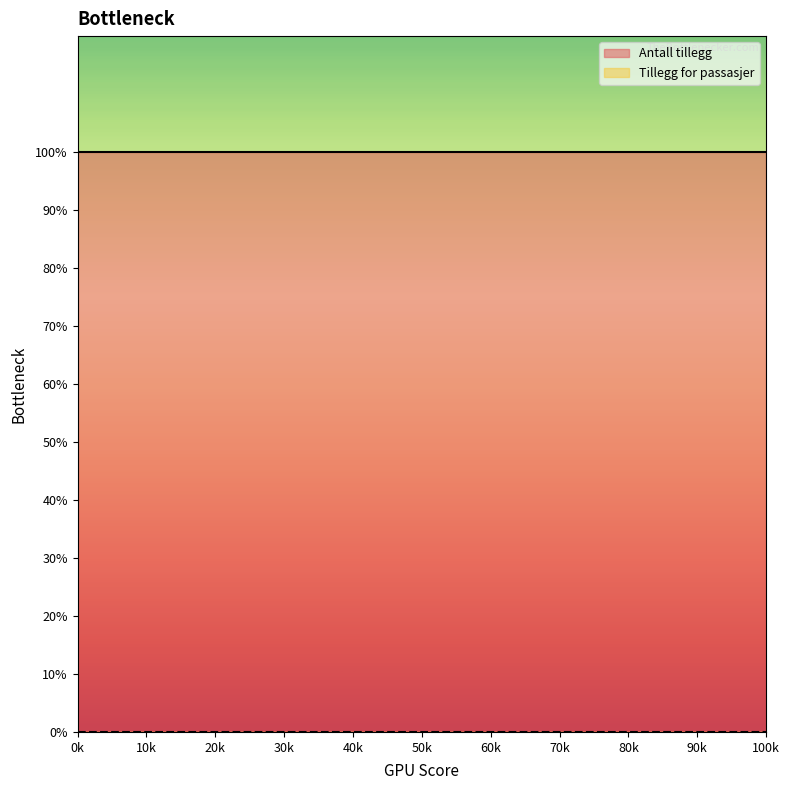

True or false: Antall tillegg and Tillegg for passasjer intersect in this chart.

False